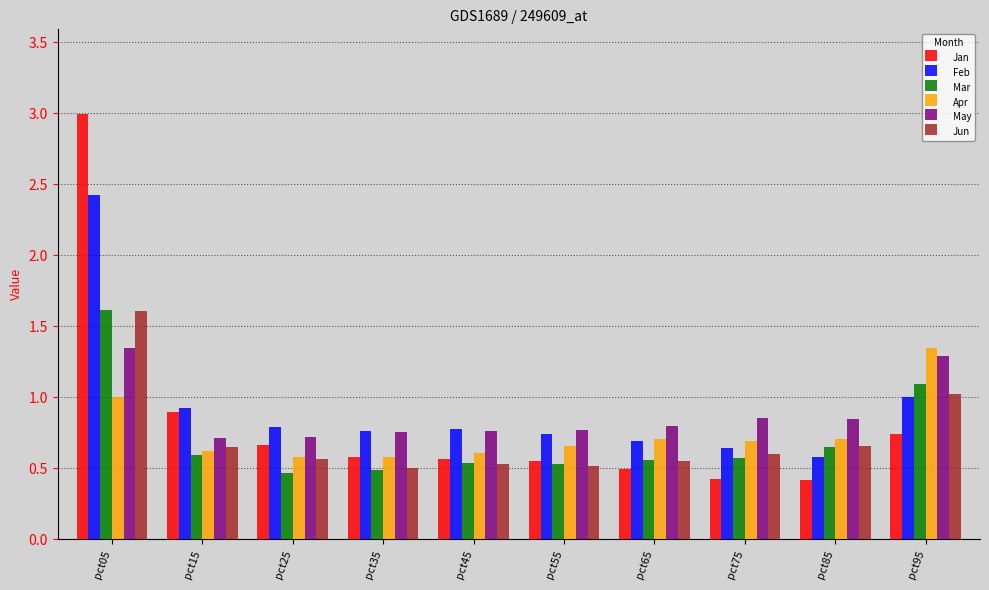

At which category is the sum across all series the highest?

pct05